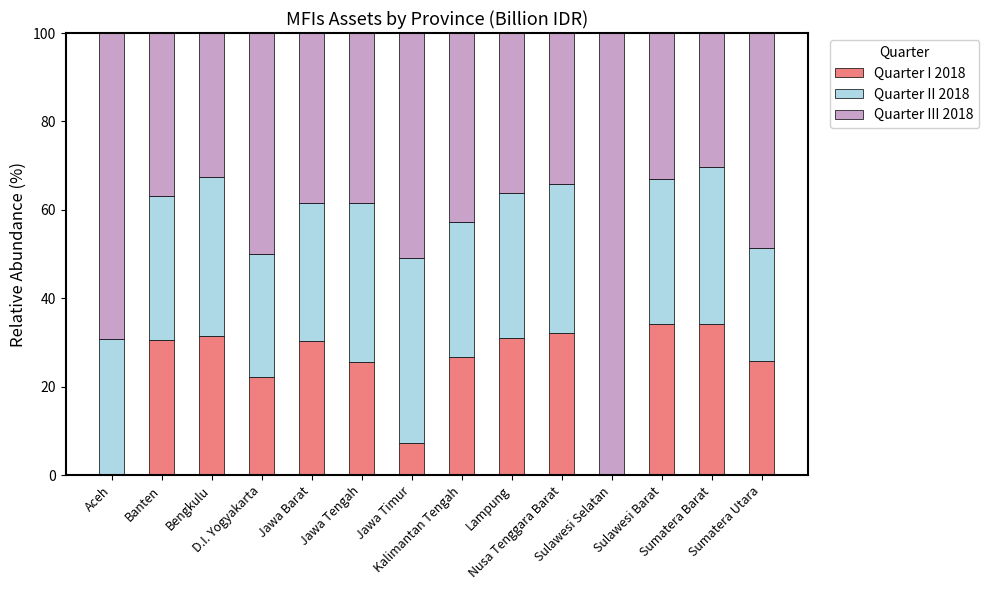

What is the sum of the Quarter I 2018 values at Jawa Tengah and Nusa Tenggara Barat?

57.8